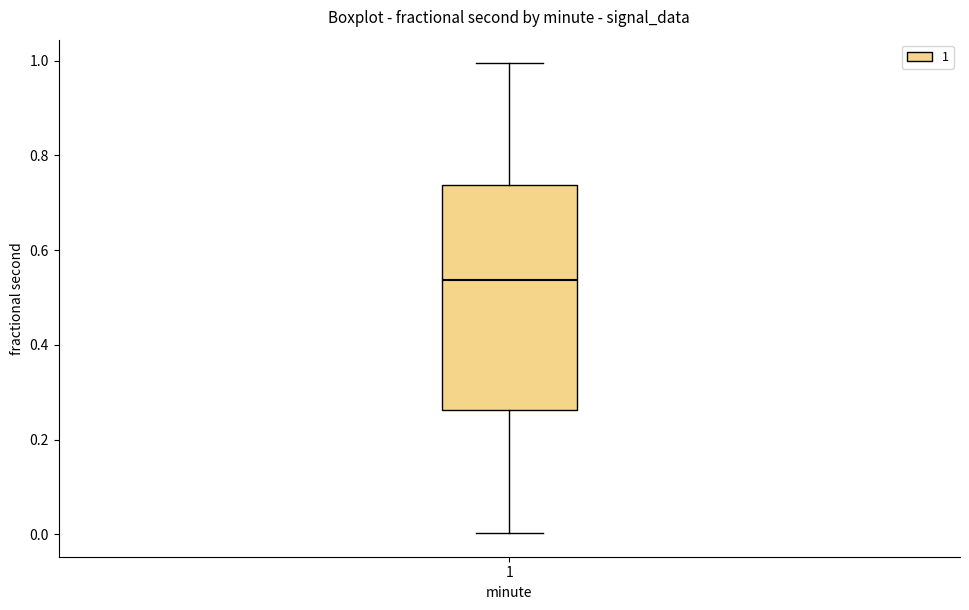

Where is the lower edge of the box at x = 1 on the y-axis? The values are not printed on the chart, so give them approximately, as read against the axis.

0.26